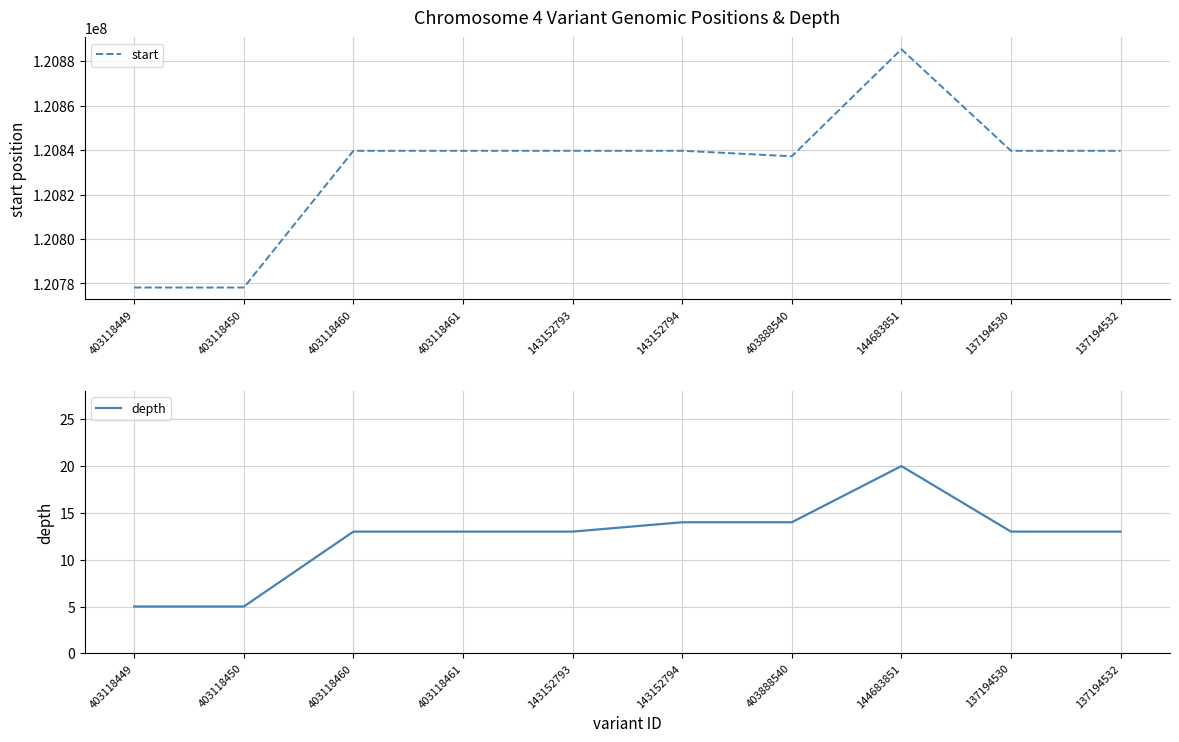

What is the total value across all series at 403888540?

120837248